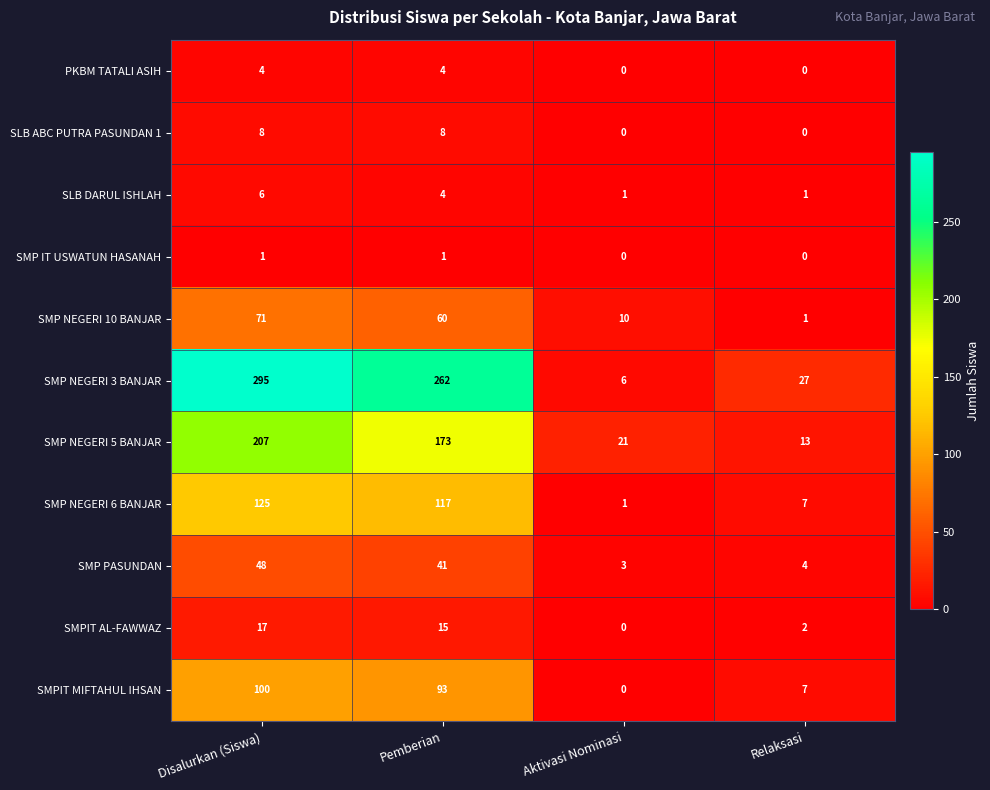

What is the approximate value of SMP NEGERI 3 BANJAR at Aktivasi Nominasi, to the nearest 5?

5